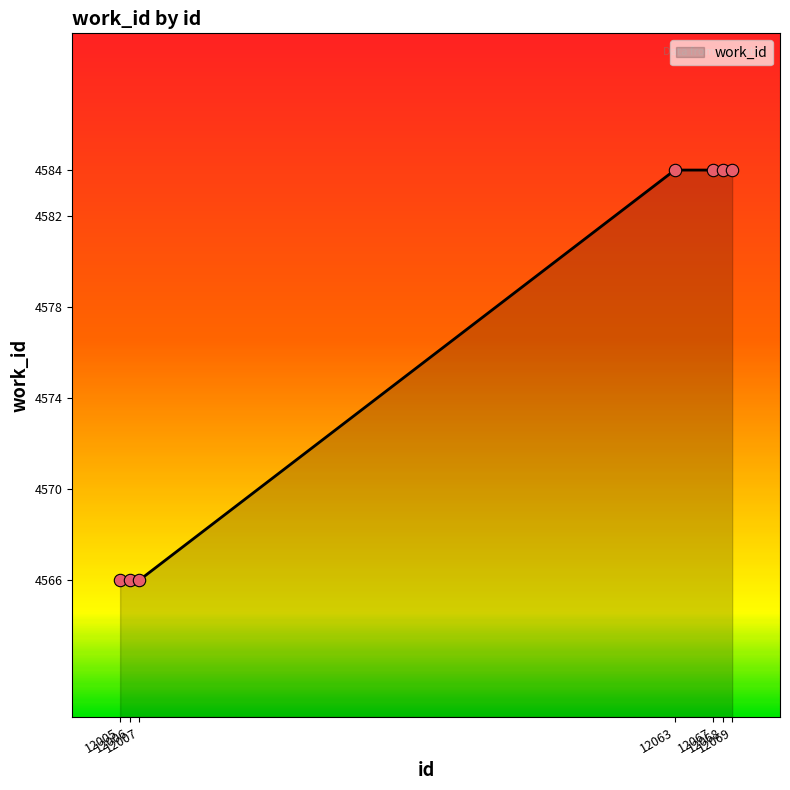

Approximately how many times larger is the value at 12005 compared to 12068?

1.0